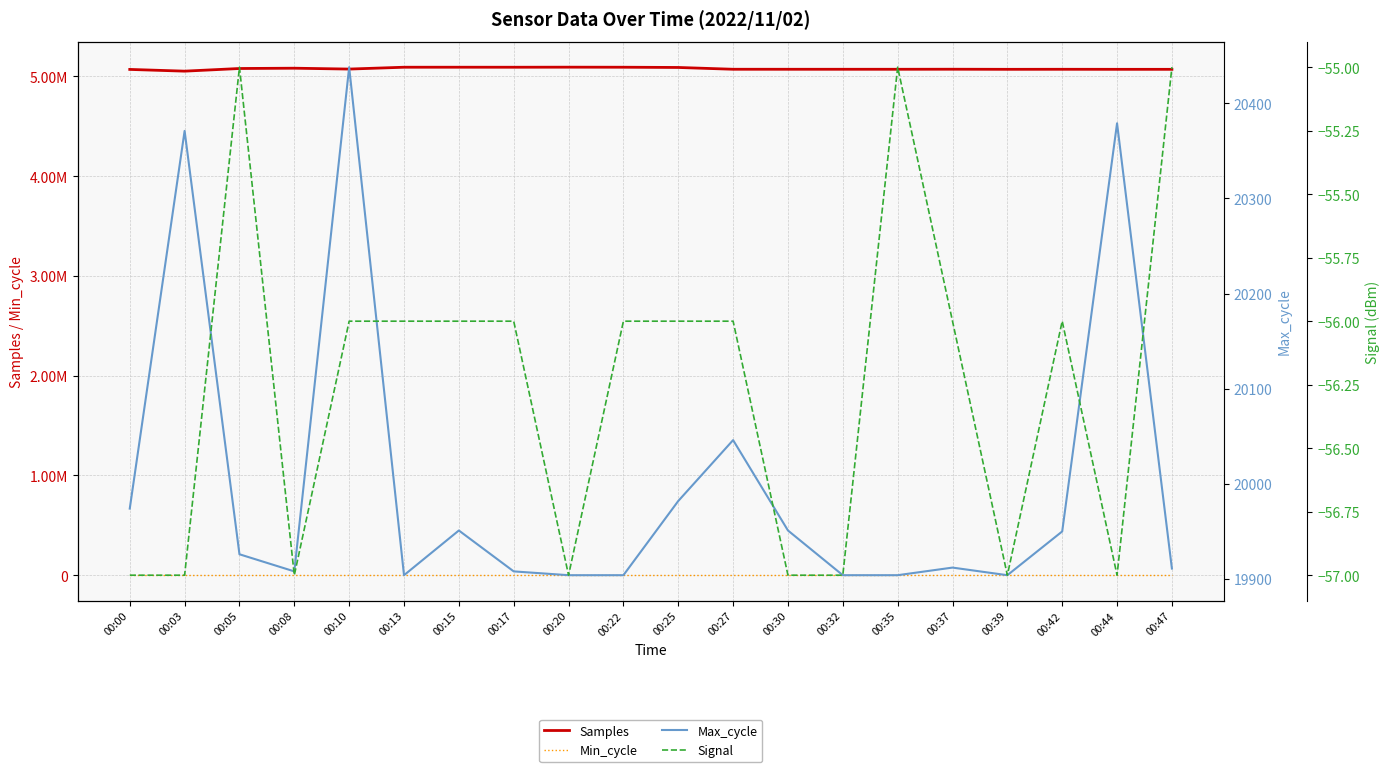

At which category is the sum across all series the highest?

00:20